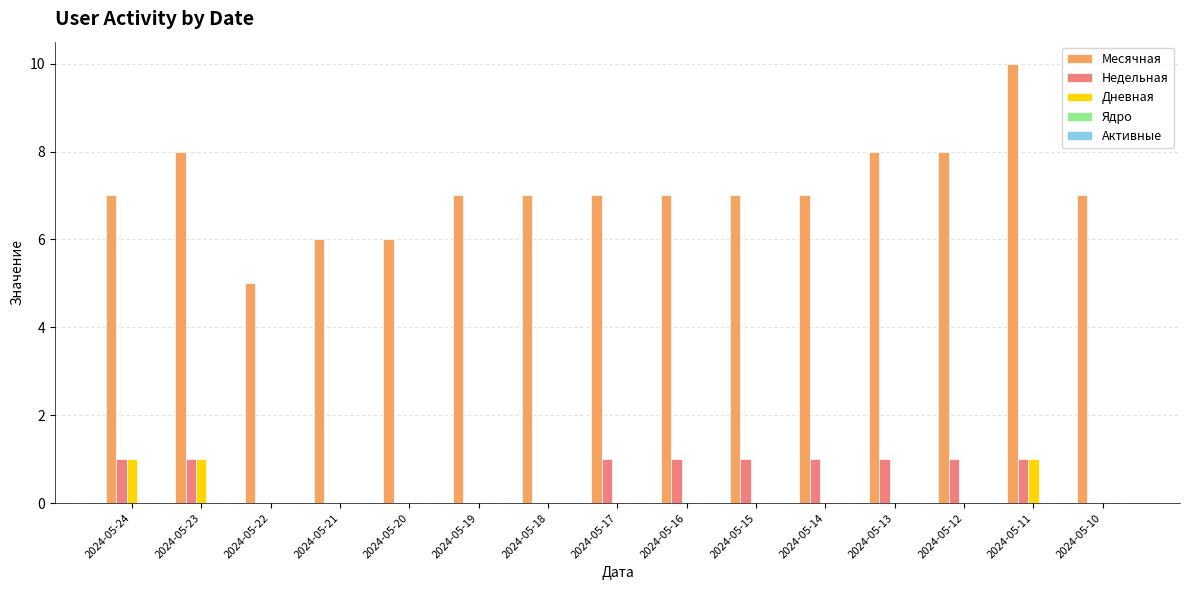

Which series changed the most between 2024-05-14 and 2024-05-13?

Месячная